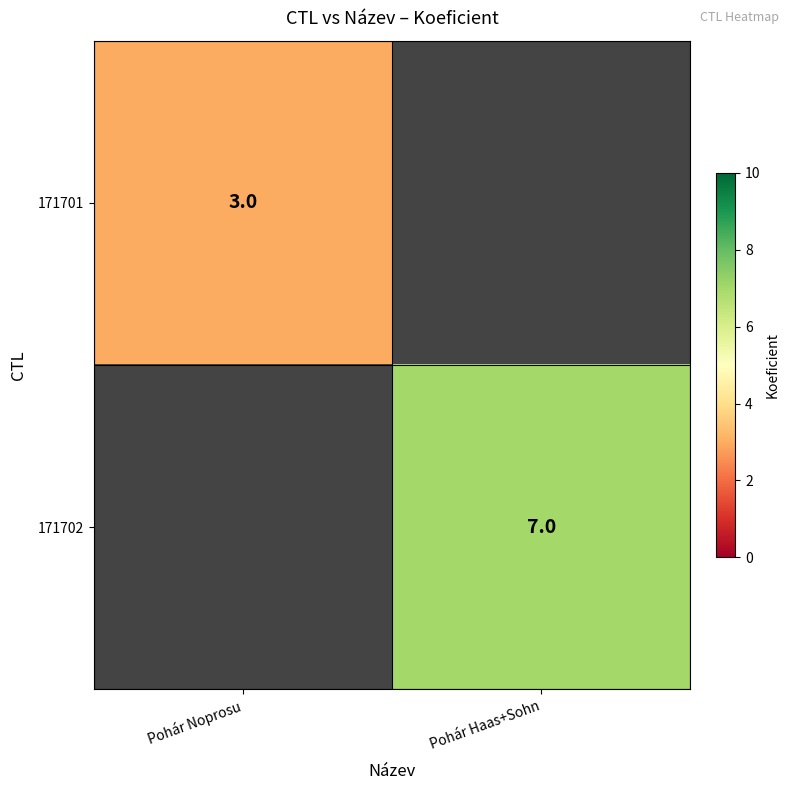

Is the value of 171702 at Pohár Haas+Sohn greater than the value of 171701 at Pohár Noprosu?

Yes